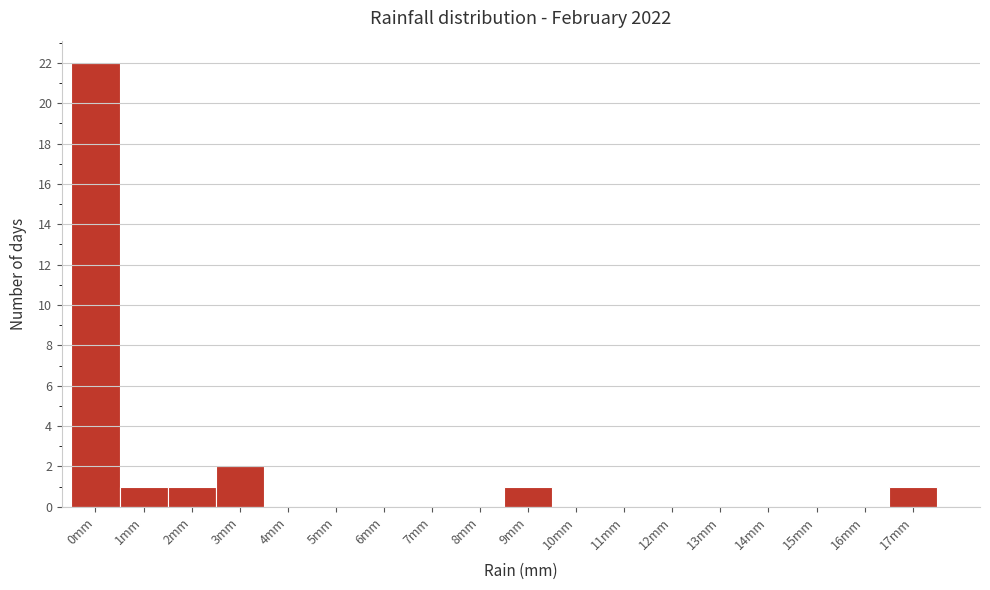

Reading right to left, what are all the values shown in this chart?

17mm=1	16mm=0	15mm=0	14mm=0	13mm=0	12mm=0	11mm=0	10mm=0	9mm=1	8mm=0	7mm=0	6mm=0	5mm=0	4mm=0	3mm=2	2mm=1	1mm=1	0mm=22